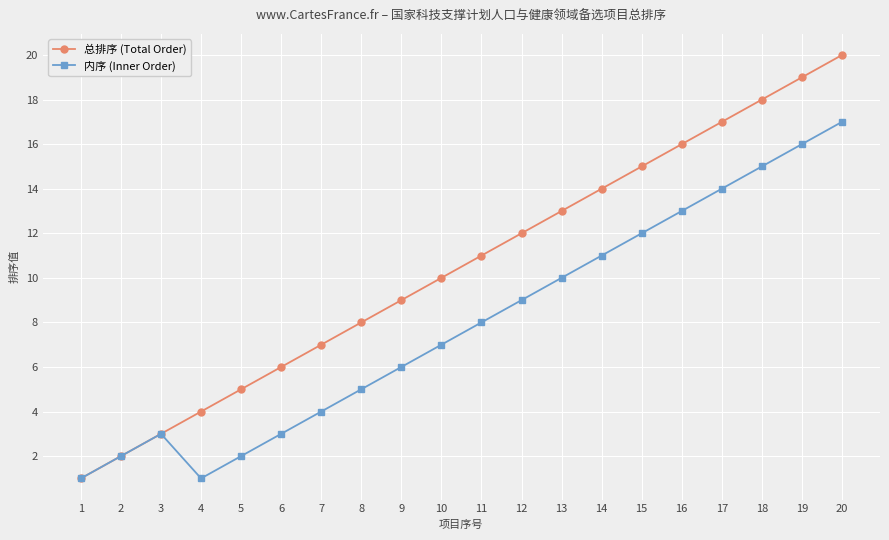

Rank the series at 18 from highest to lowest value.

总排序 (Total Order), 内序 (Inner Order)